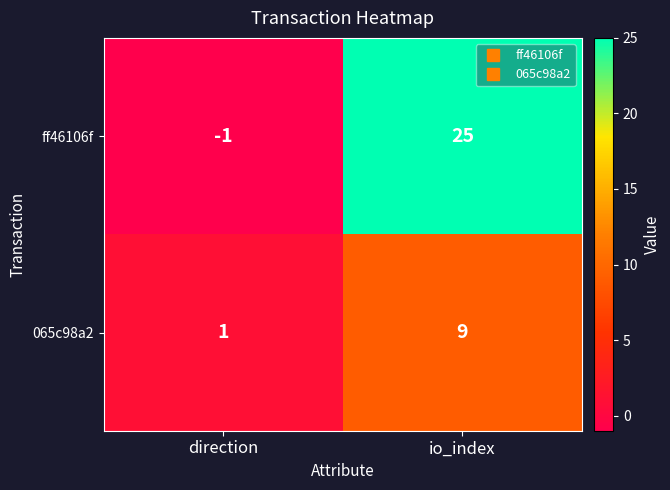

What is the difference between the maximum and minimum values in the ff46106f series?

26